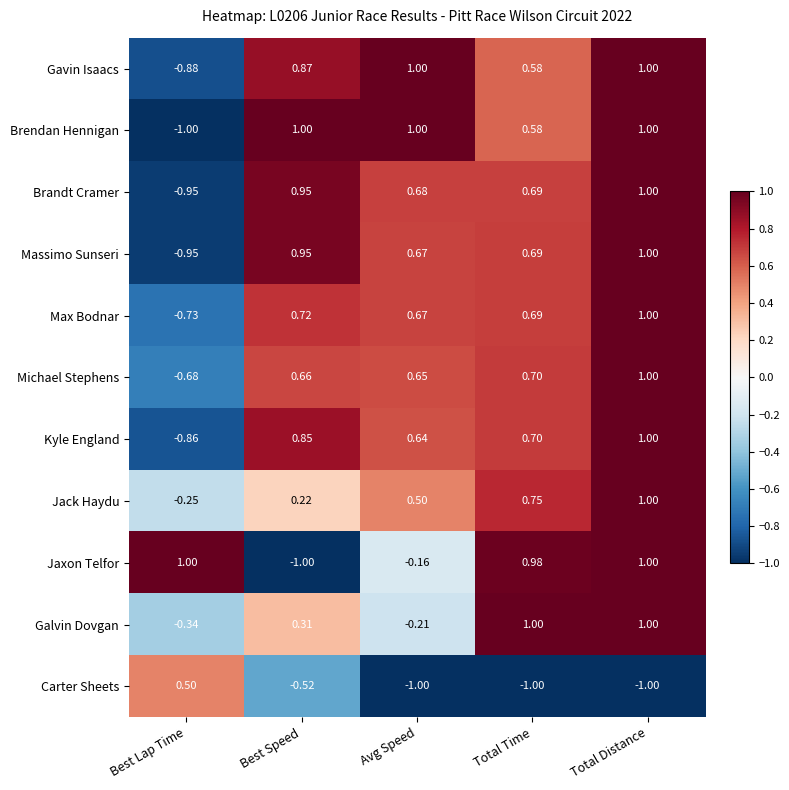

Where does the Michael Stephens series first go above 0?

Best Speed